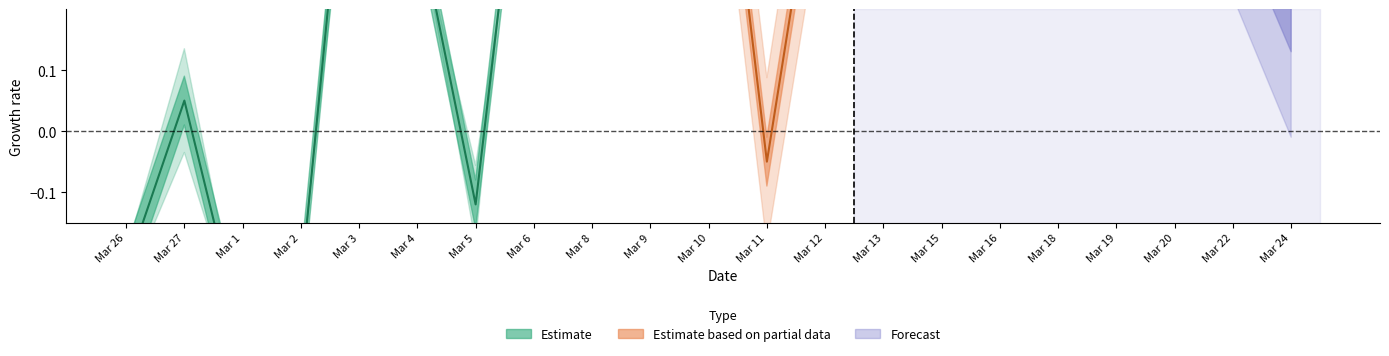

True or false: the data has more than 2 interior local peaks.

True